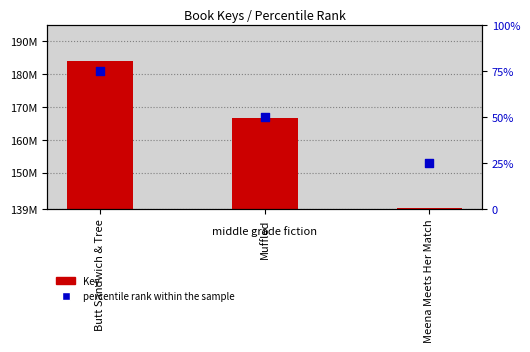

Is the value of percentile rank within the sample at Muffled greater than the value of Key at Muffled?

No